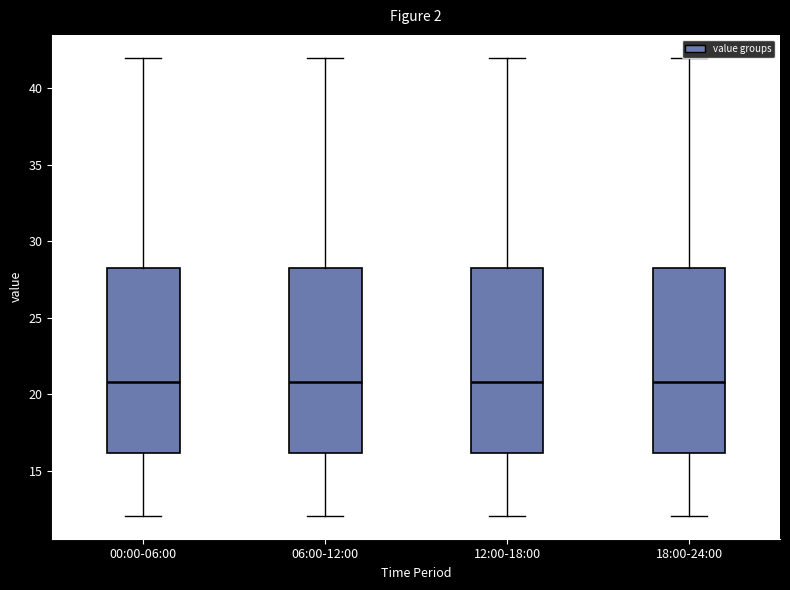

Where does the median line of the box for 12:00-18:00 sit on the y-axis? The values are not printed on the chart, so give them approximately, as read against the axis.

21.0